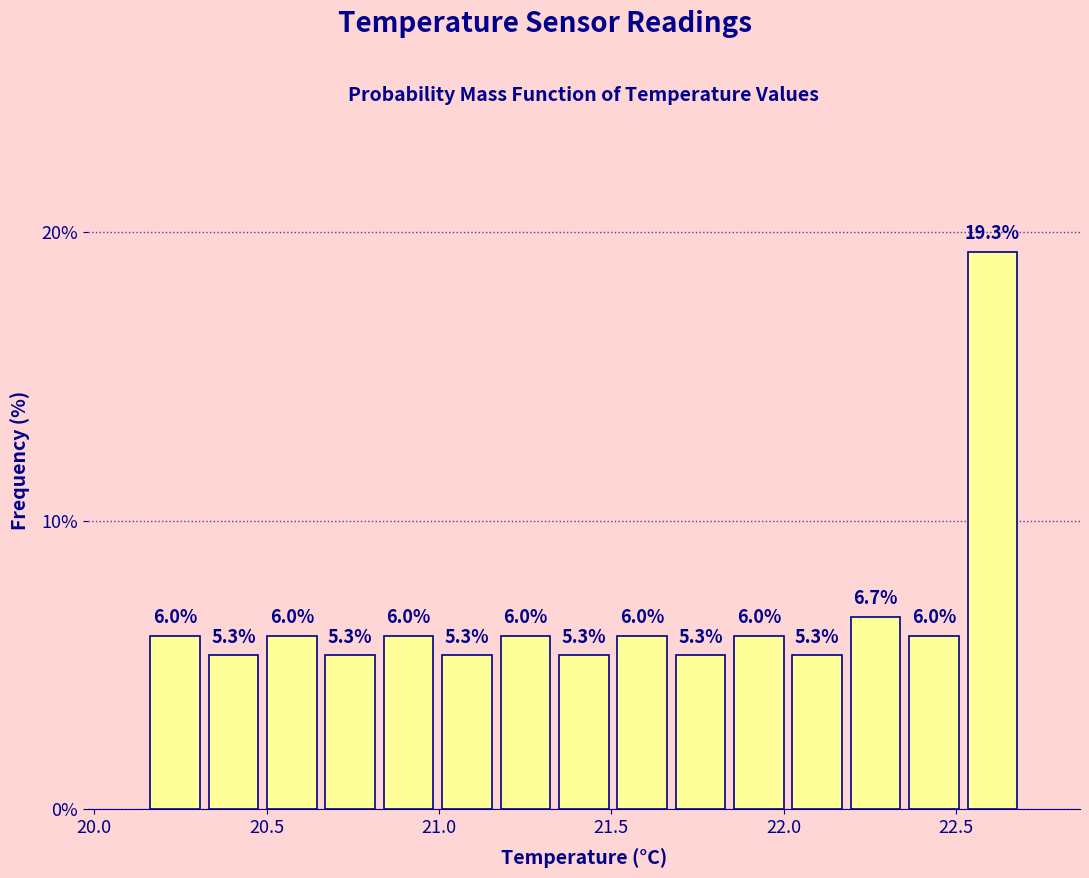

Read against the x-axis, roughly where is the centre of the tallest bar?

22.60